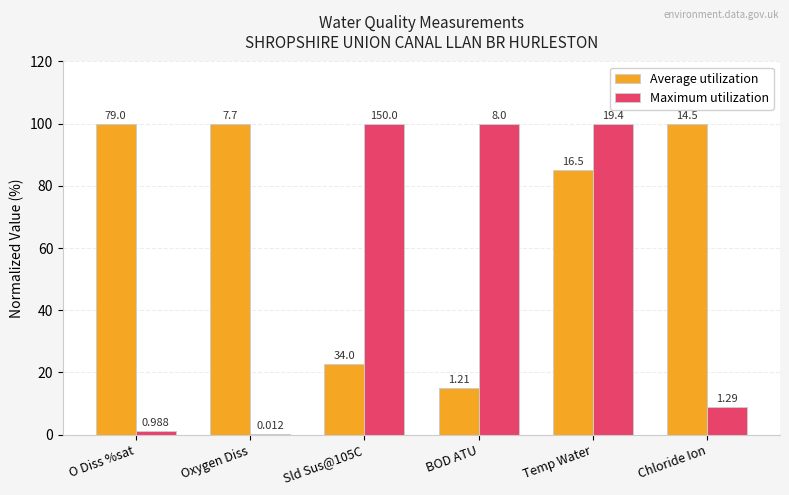

Are the bars horizontal?

No